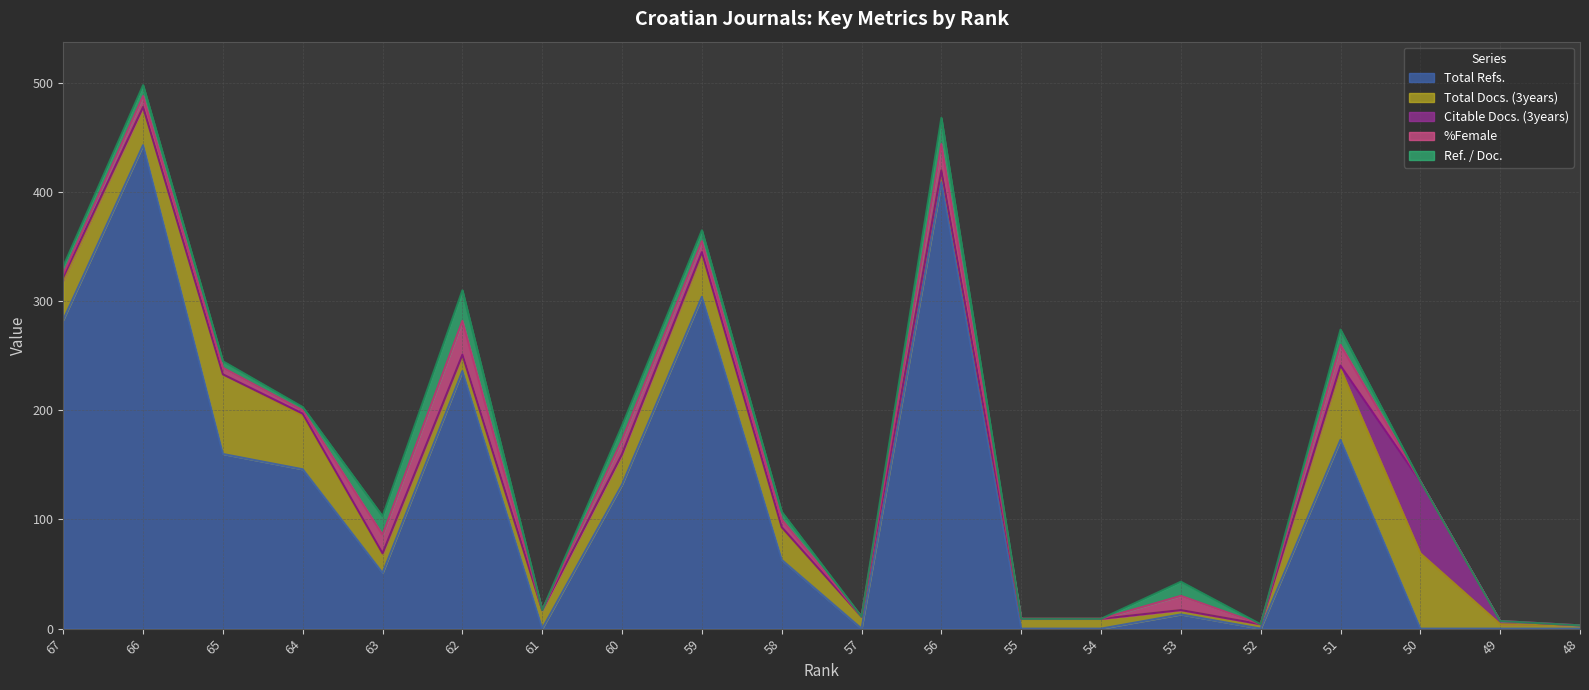

The value of Total Refs. at 55 is 271. True or false?

False